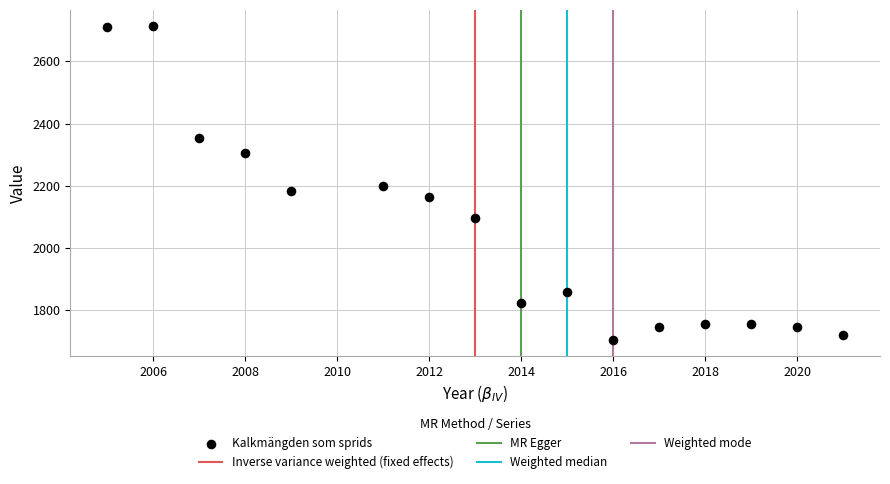

What is the range of Y values (max minus min)?

1011